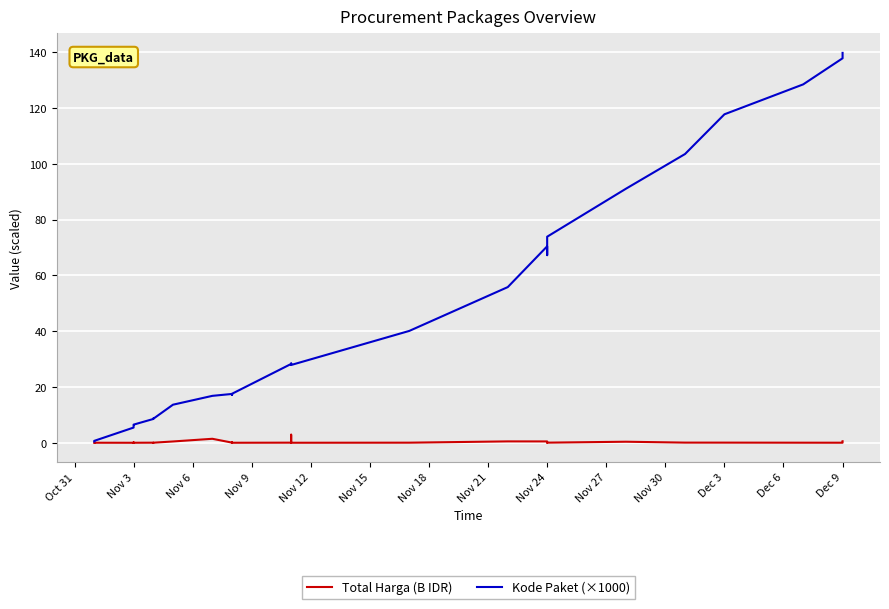

Is this an area chart (filled region under the line)?

No